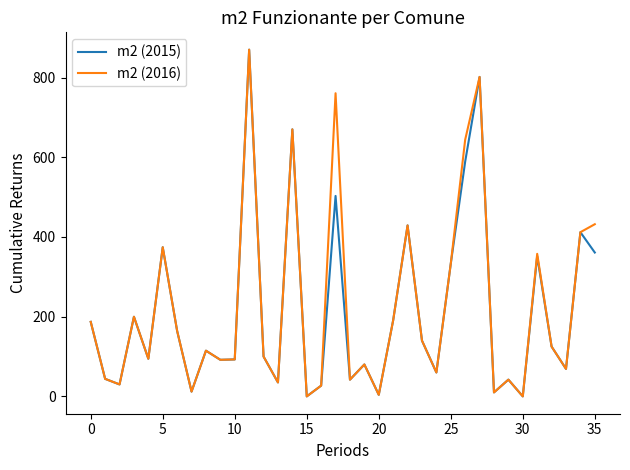

What is the maximum value shown in the chart?

870.0